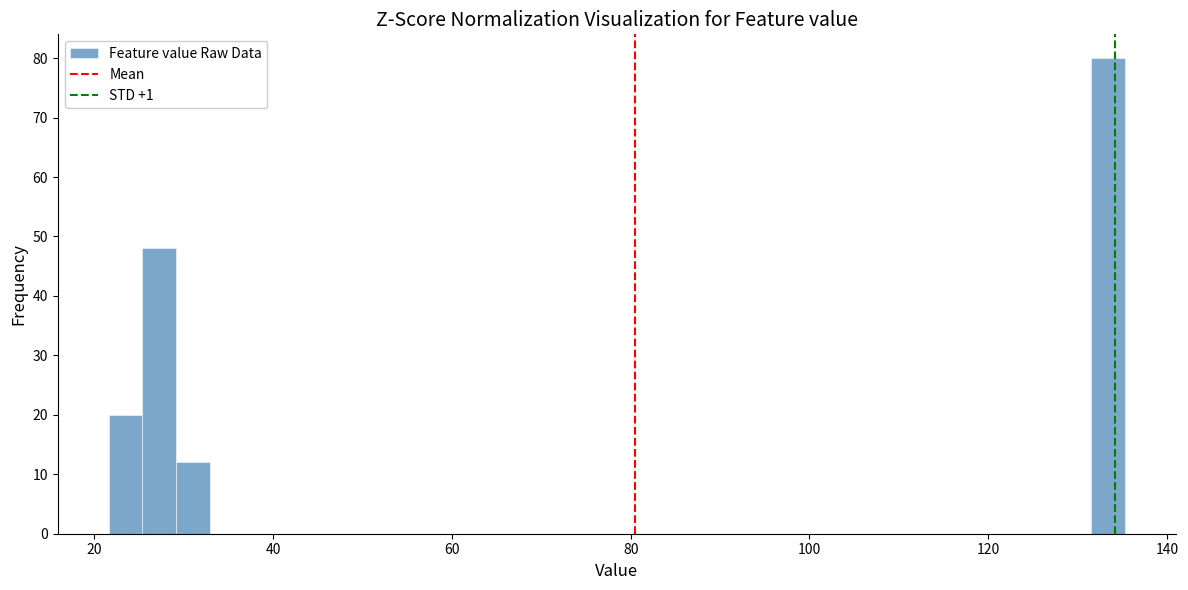

Around what value on the x-axis is the tallest bar? Give the approximate position of its centre, as read against the axis.

134